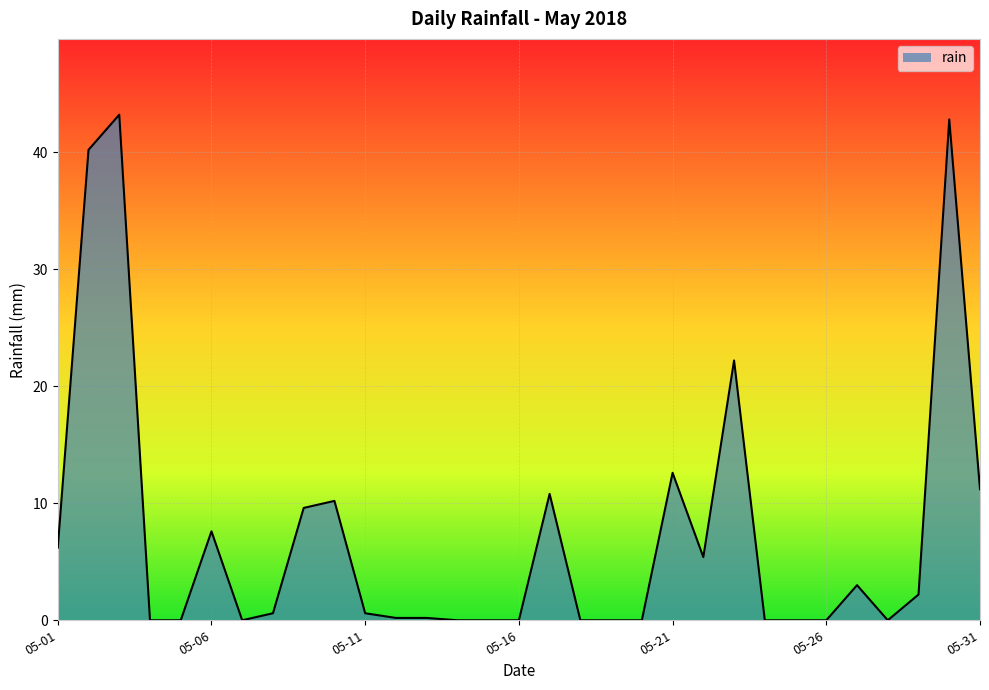

Reading left to right, what are all the values shown in this chart?

6.2	40.2	43.2	0.0	0.0	7.6	0.0	0.6	9.6	10.2	0.6	0.2	0.2	0.0	0.0	0.0	10.8	0.0	0.0	0.0	12.6	5.4	22.2	0.0	0.0	0.0	3.0	0.0	2.2	42.8	11.2